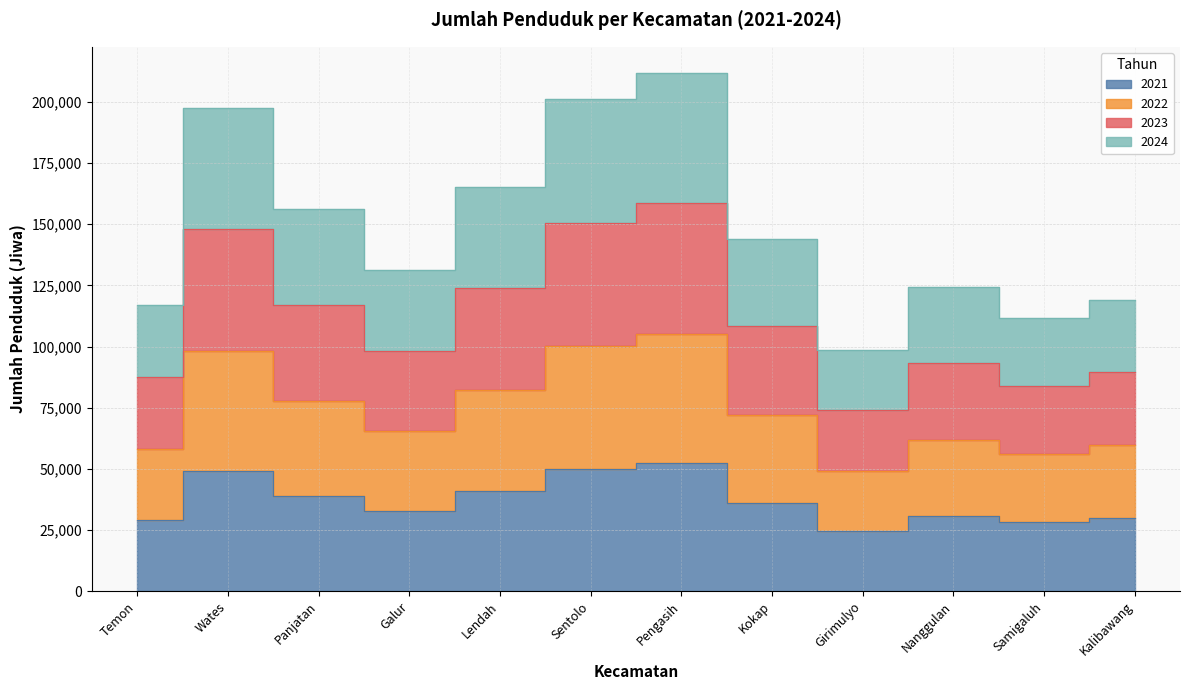

True or false: 2021 and 2023 cross at least once.

False